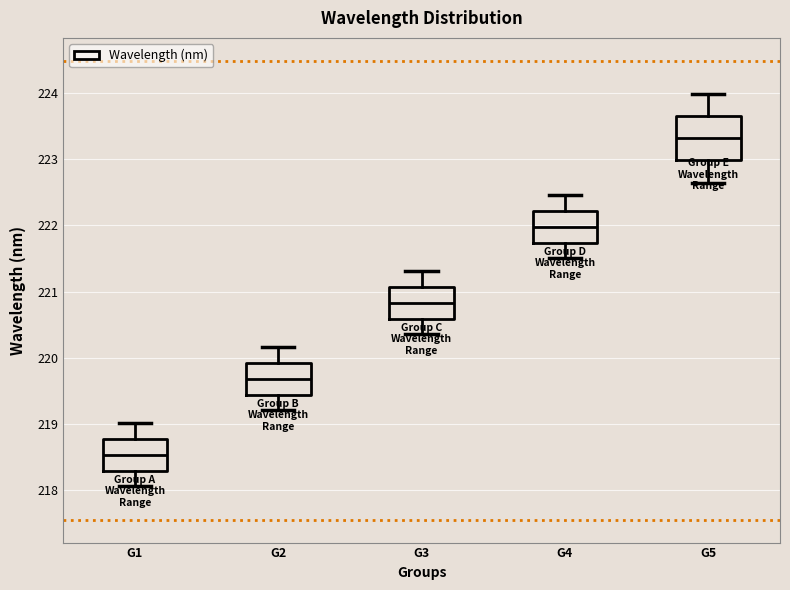

Where is the upper edge of the box for G5 on the y-axis? The values are not printed on the chart, so give them approximately, as read against the axis.

223.6